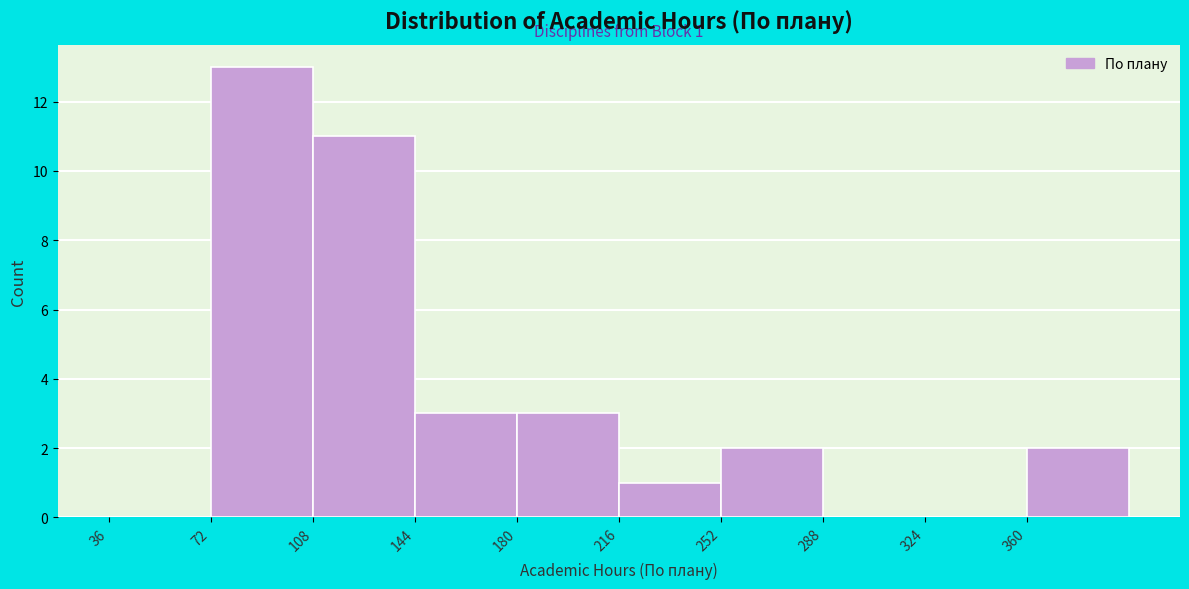

Over which range of the x-axis is the bar tallest?

72 to 108